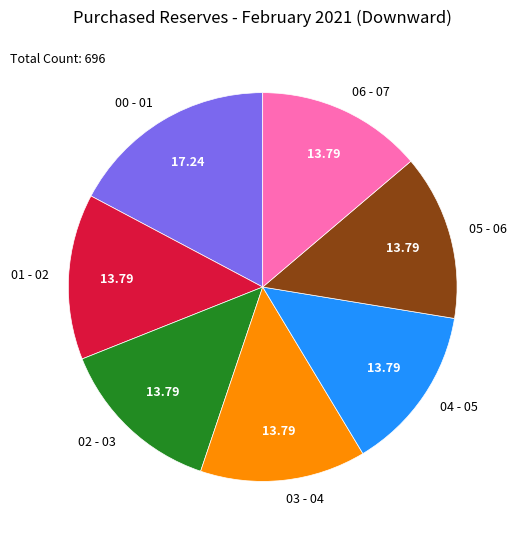

Count the number of slices in the pie.

7